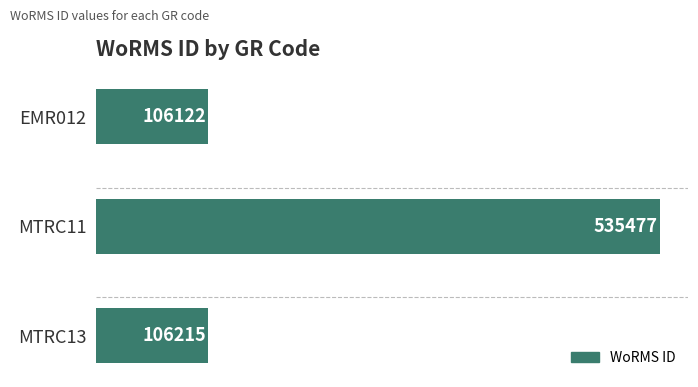

What is the ratio of the value at EMR012 to the value at MTRC13?

1.0